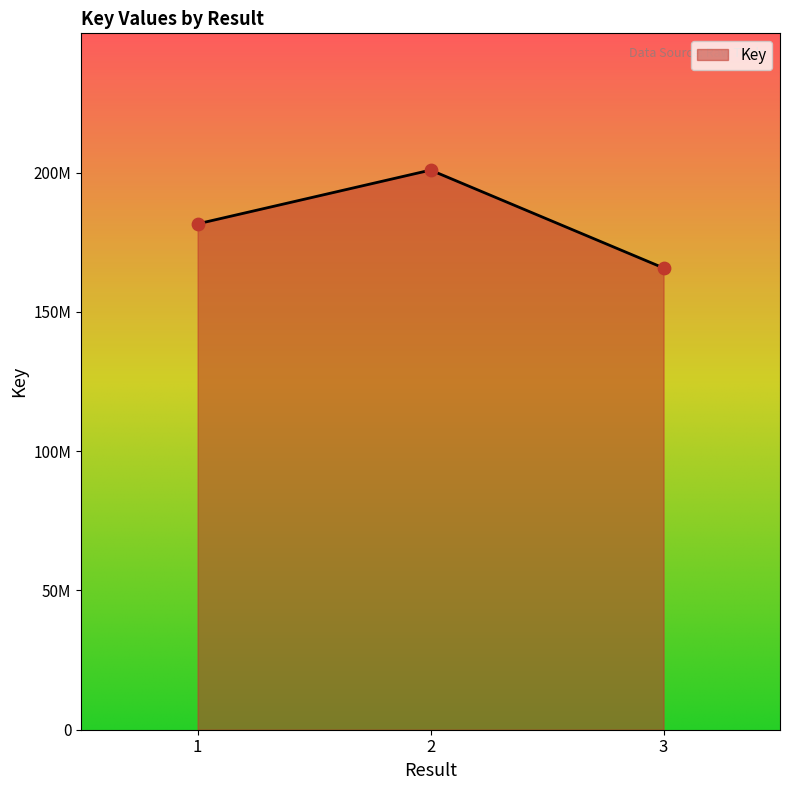

Between 2 and 1, which is larger?

2